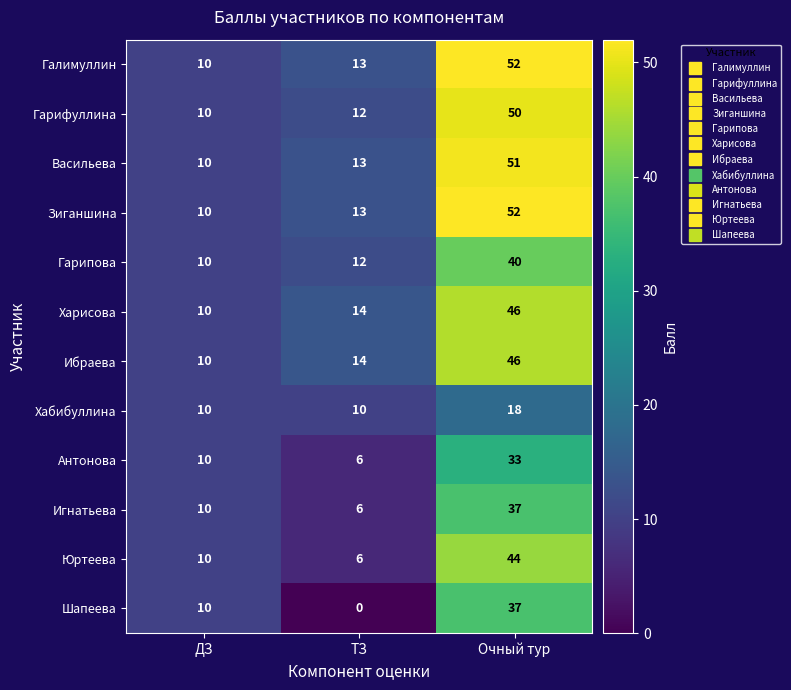

At which label is Юртеева closest to 25?

ДЗ